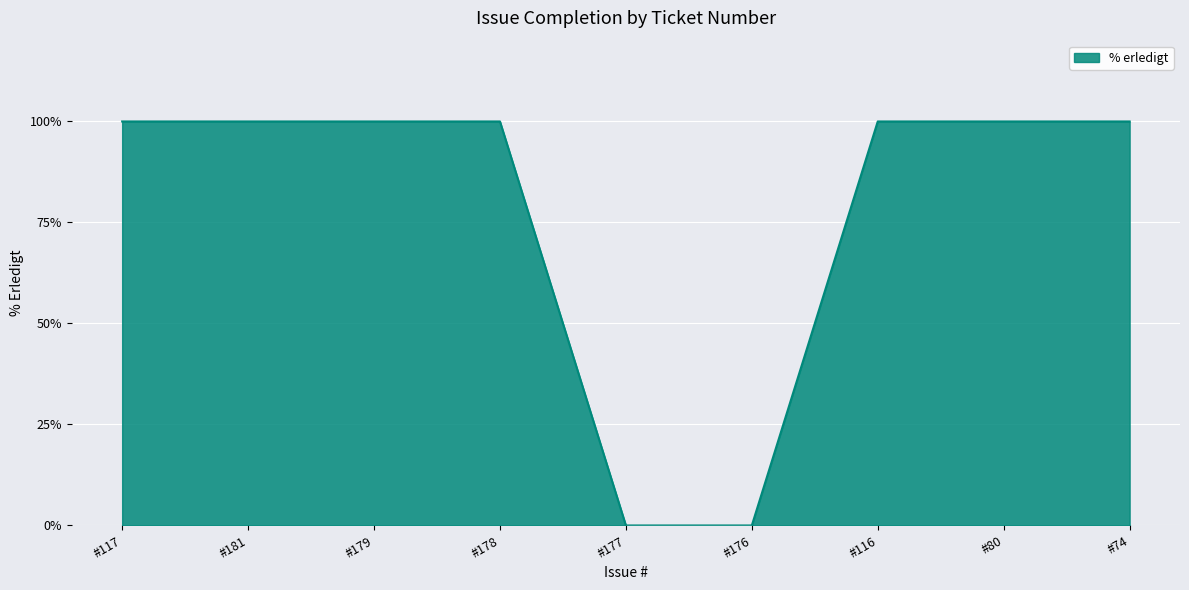

Is it true that the value at #176 is 0?

True